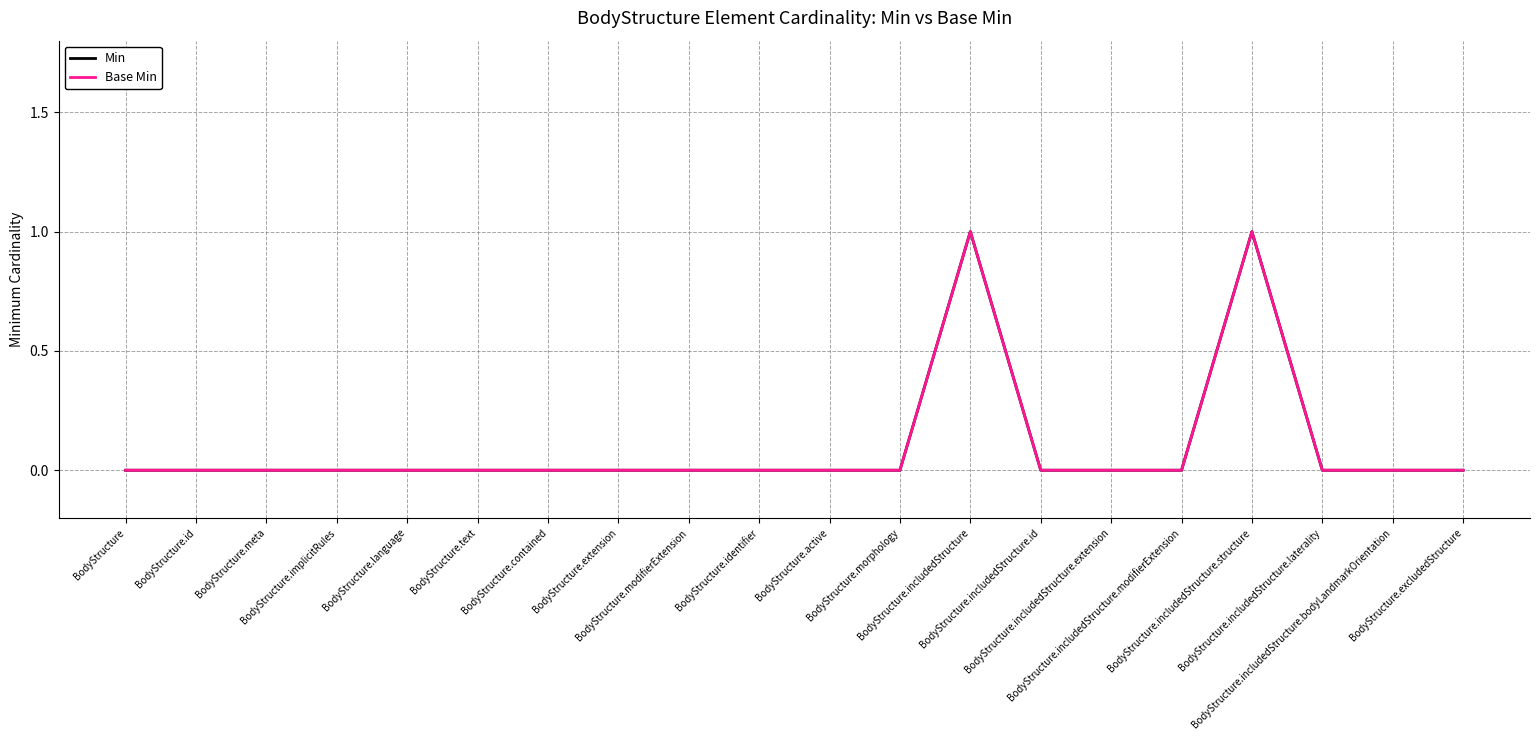

Is this an area chart (filled region under the line)?

No